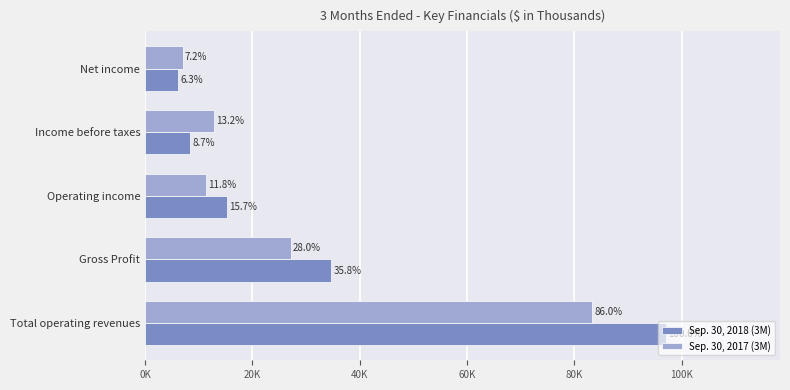

What are all the series names shown in the legend?

Sep. 30, 2018 (3M), Sep. 30, 2017 (3M)